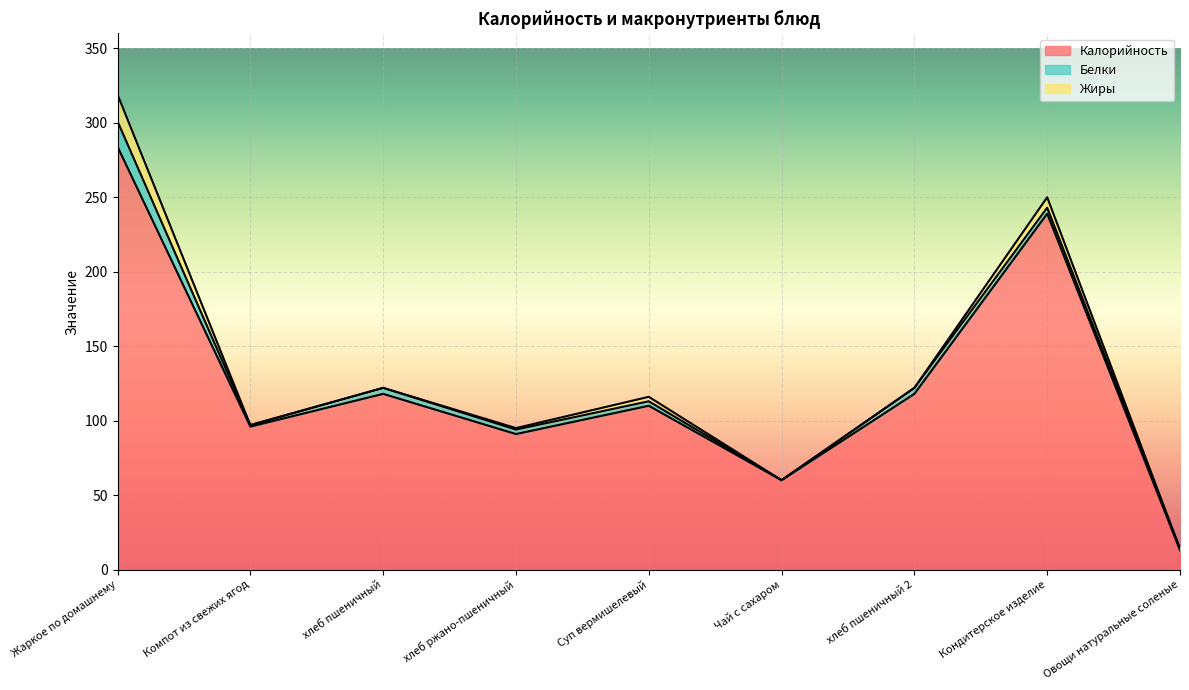

Which series has the largest range (max minus min)?

Калорийность